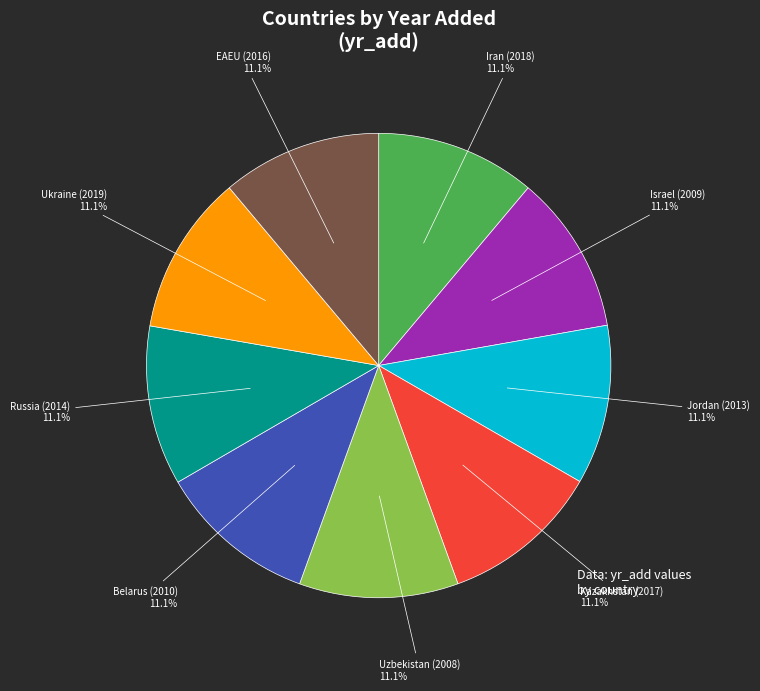

Does Iran account for over 50% of the chart?

No